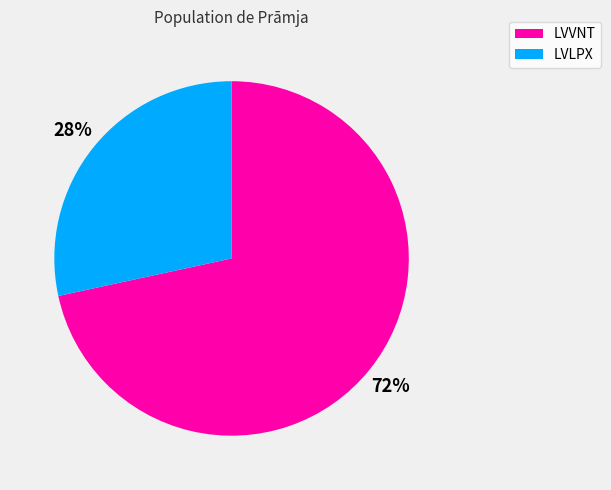

Is the sum of LVVNT and LVLPX greater than half?

Yes